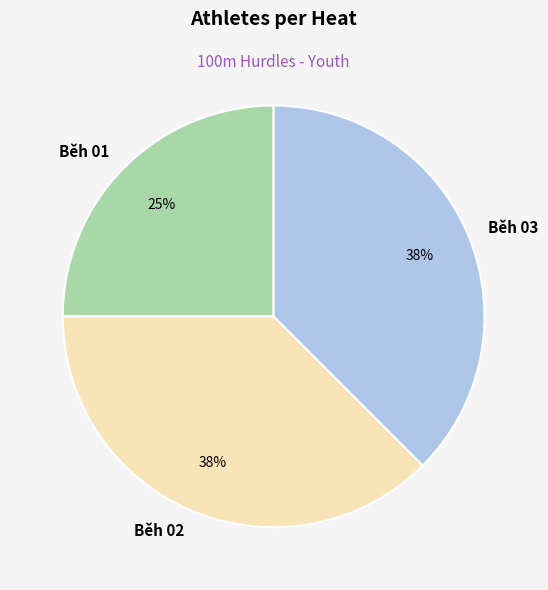

Is the sum of Běh 02 and Běh 01 greater than half?

Yes